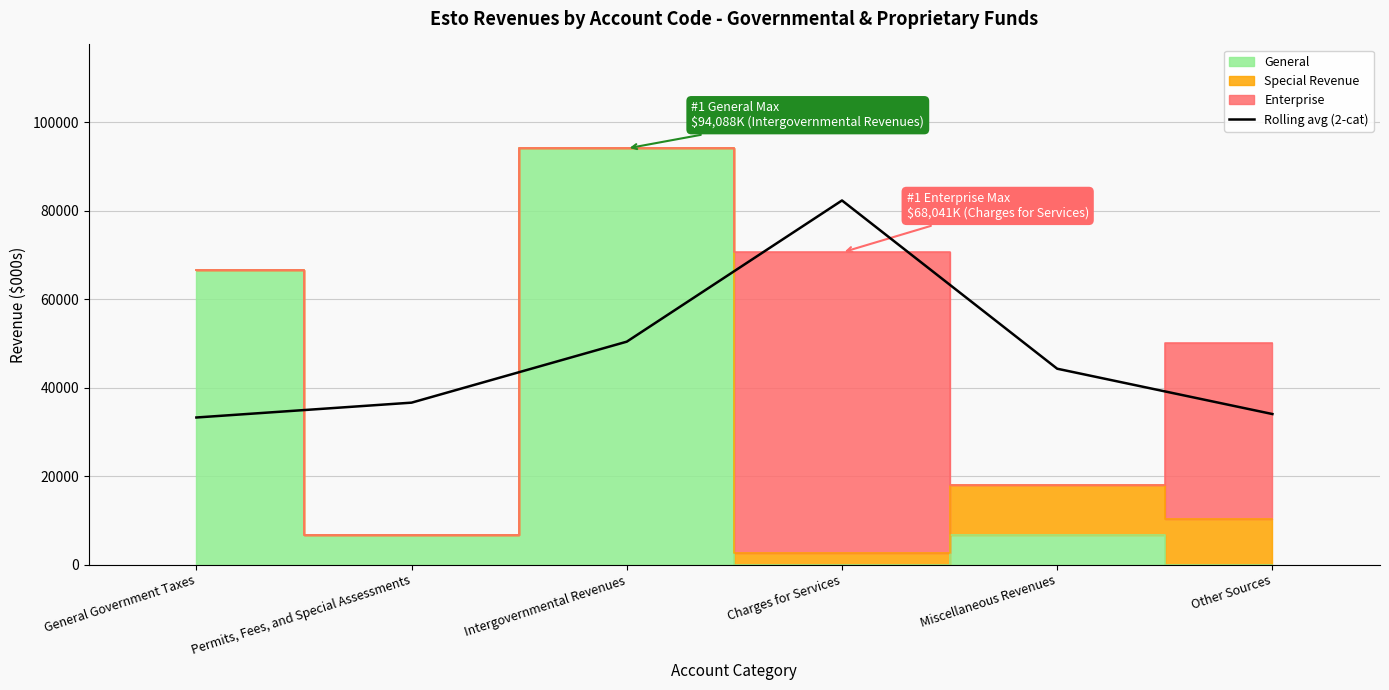

What is the difference between the second highest and minimum values?

17147.0